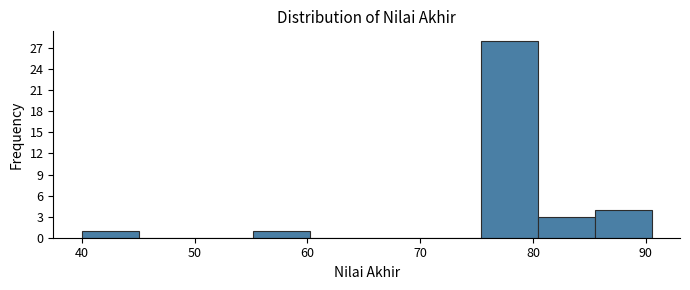

Reading left to right, transcribe this chart: for each bar, give the range it covers on the x-axis and its height. Neither the bar edges nor the heights are printed on the chart, so give them approximately, as read against the axes.

40 to 45: 1
45 to 50: 0
50 to 55: 0
55 to 60: 1
60 to 65: 0
65 to 70: 0
70 to 75: 0
75 to 80: 28
80 to 85: 3
85 to 91: 4